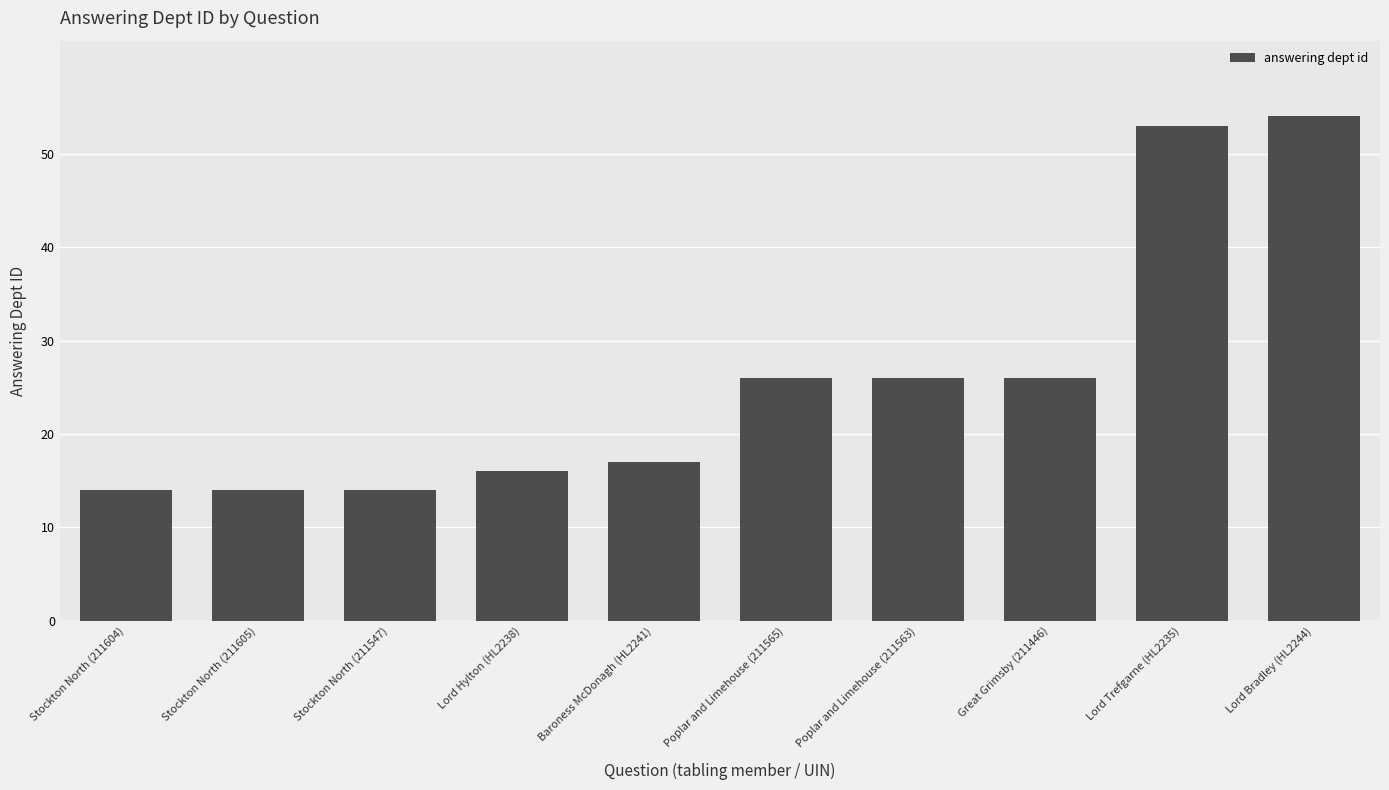

Between Poplar and Limehouse (211563) and Lord Hylton (HL2238), which is larger?

Poplar and Limehouse (211563)